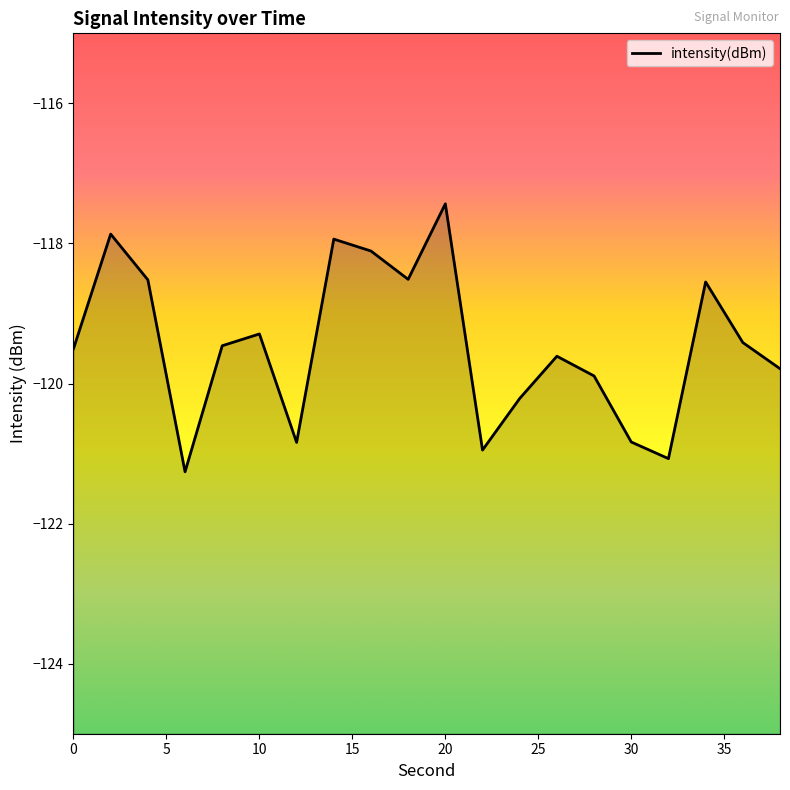

Which label corresponds to the largest value in the chart?

20